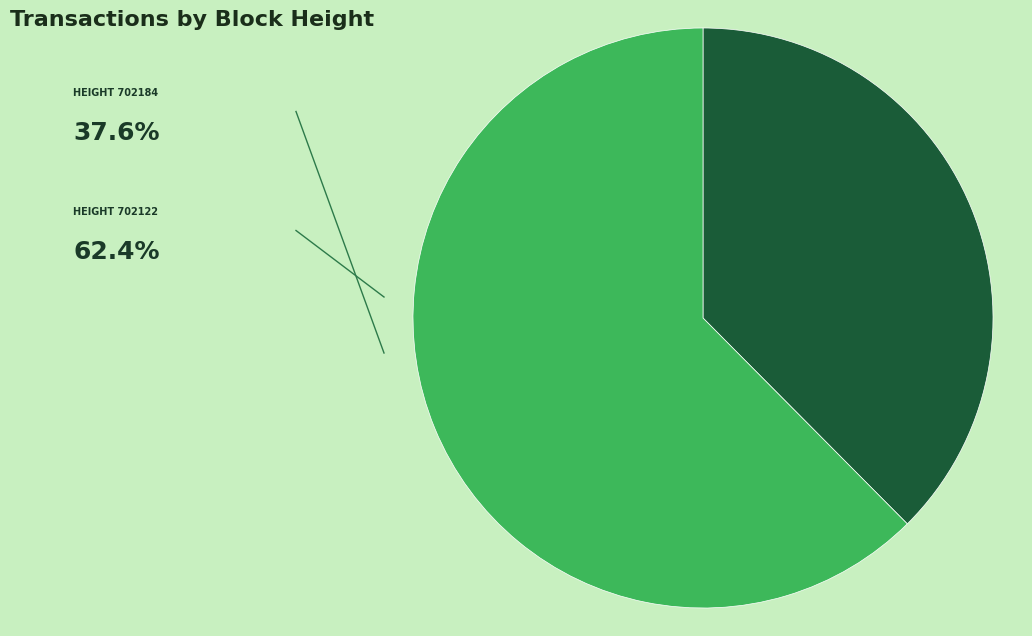

Does any single category account for the majority?

Yes